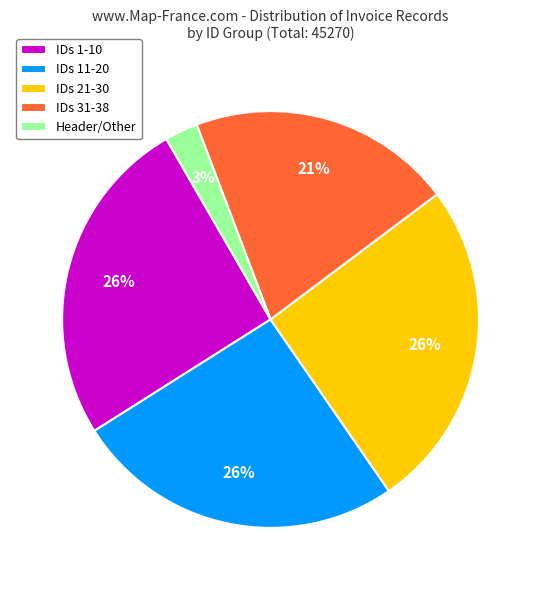

To the nearest percent, what percentage of the pie is IDs 31-38?

21%